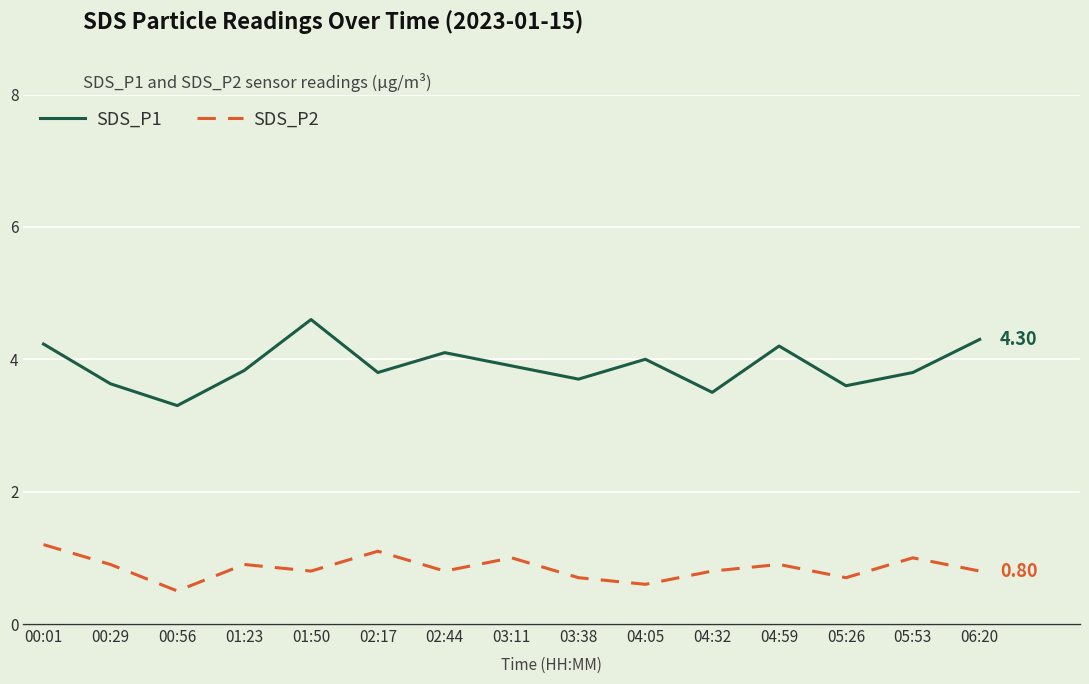

What is the difference between the second highest and minimum values in the SDS_P1 series?

1.0